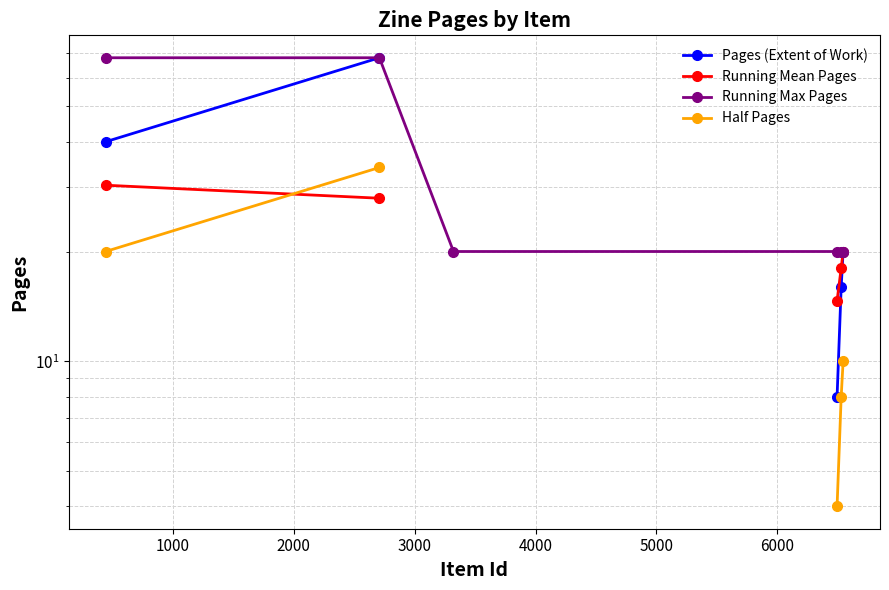

Which series ends up on top after the final intersection of Running Mean Pages and Half Pages?

Running Mean Pages